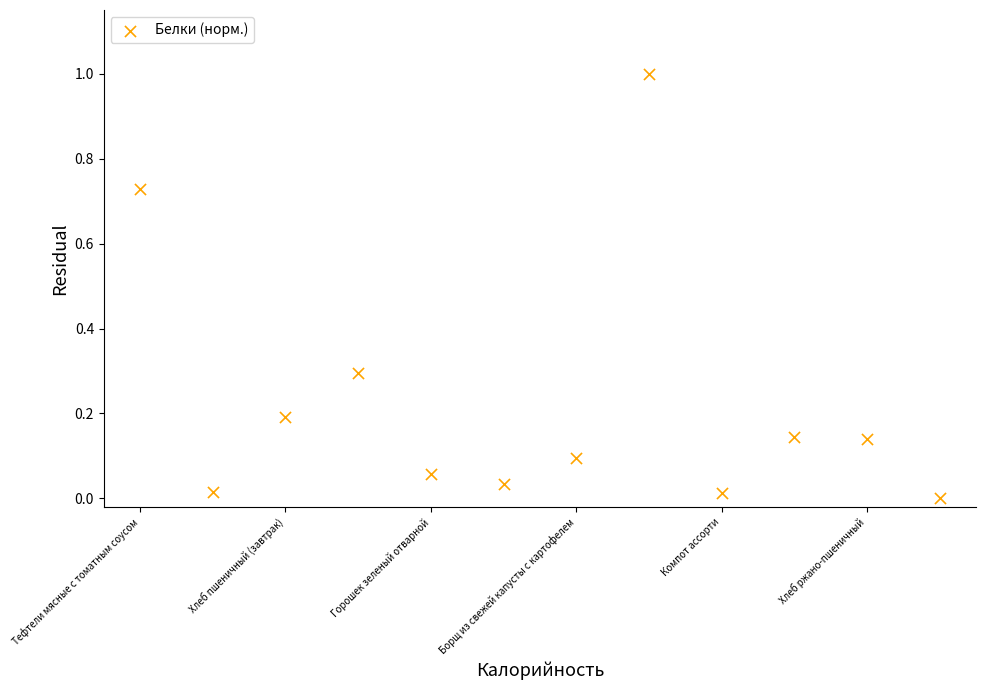

What is the range of Y values (max minus min)?

1.0